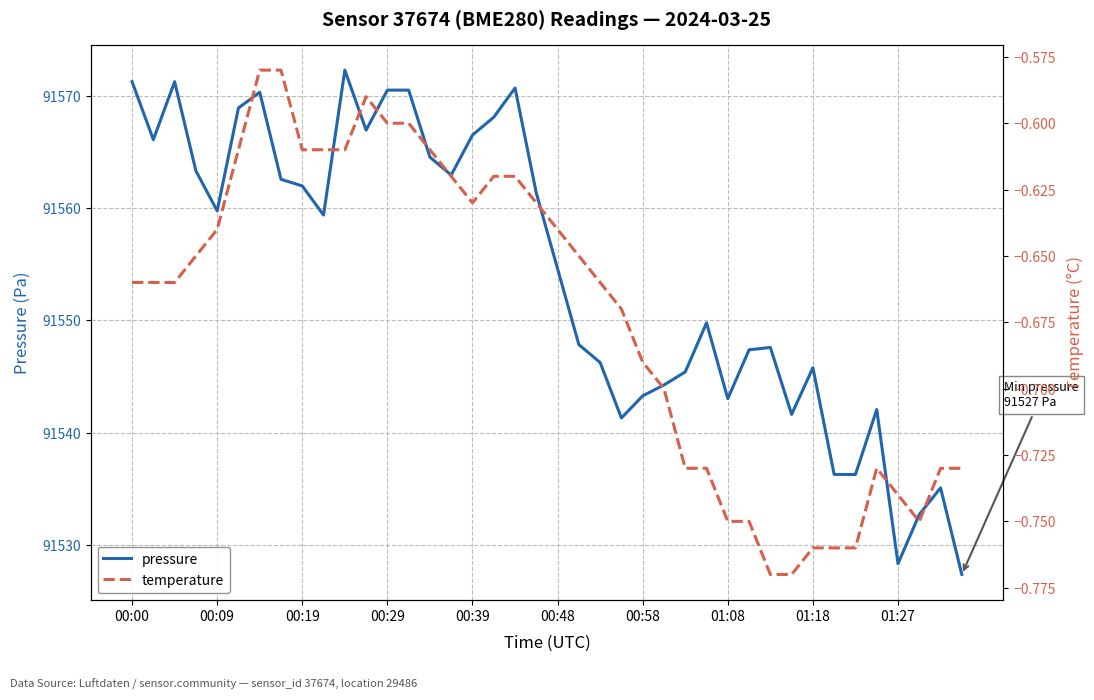

Where does the pressure series first go above 91559?

00:00